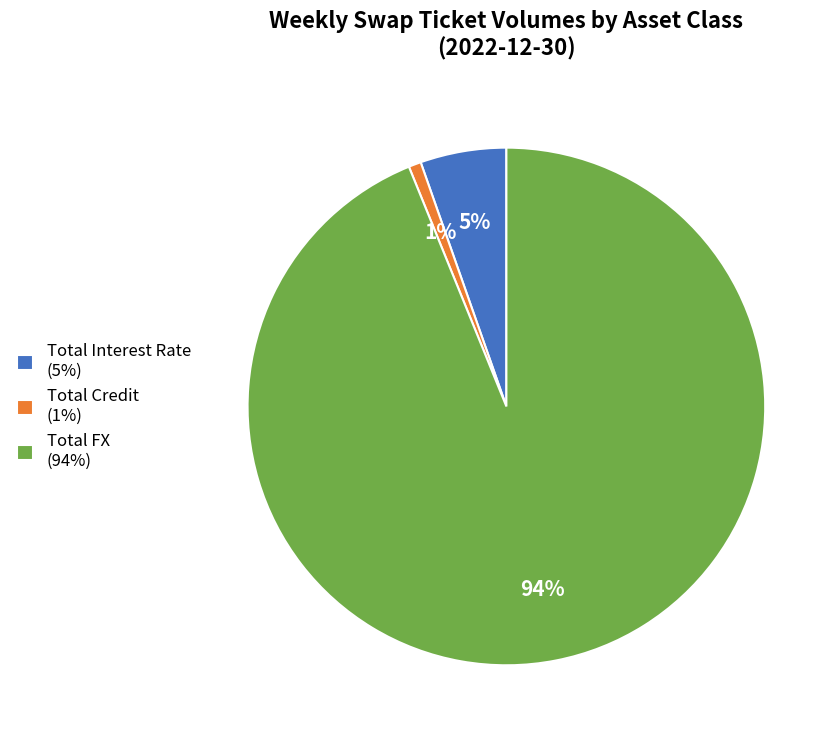

Which category has the smallest portion of the pie?

Total Credit